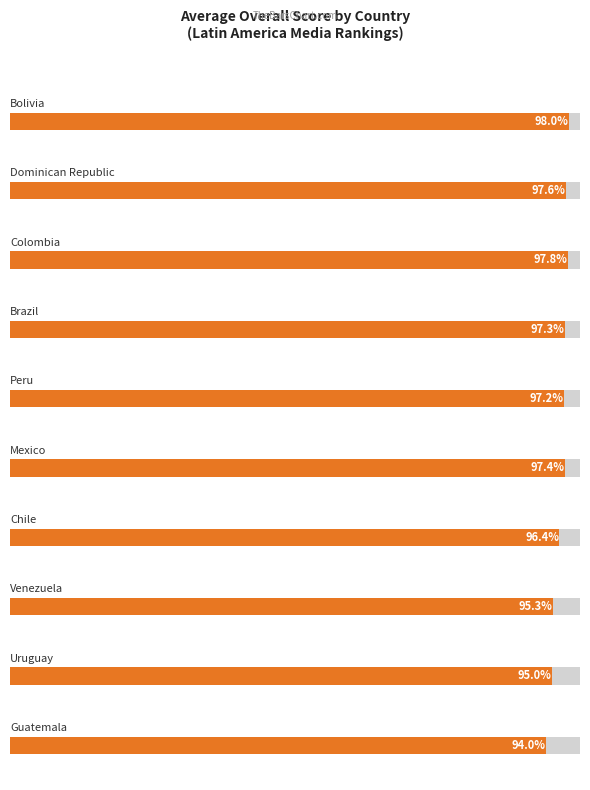

True or false: the data shows 1.6 at Peru.

False